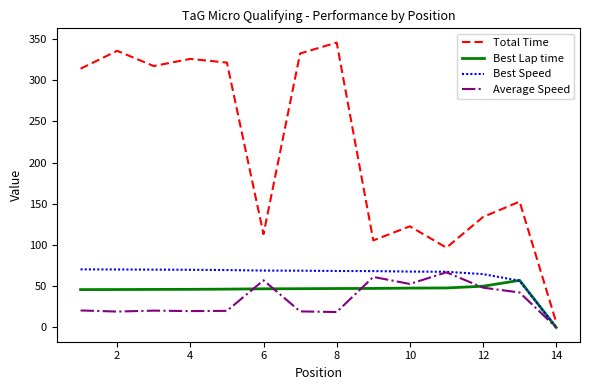

What is the greatest value displayed?

345.6